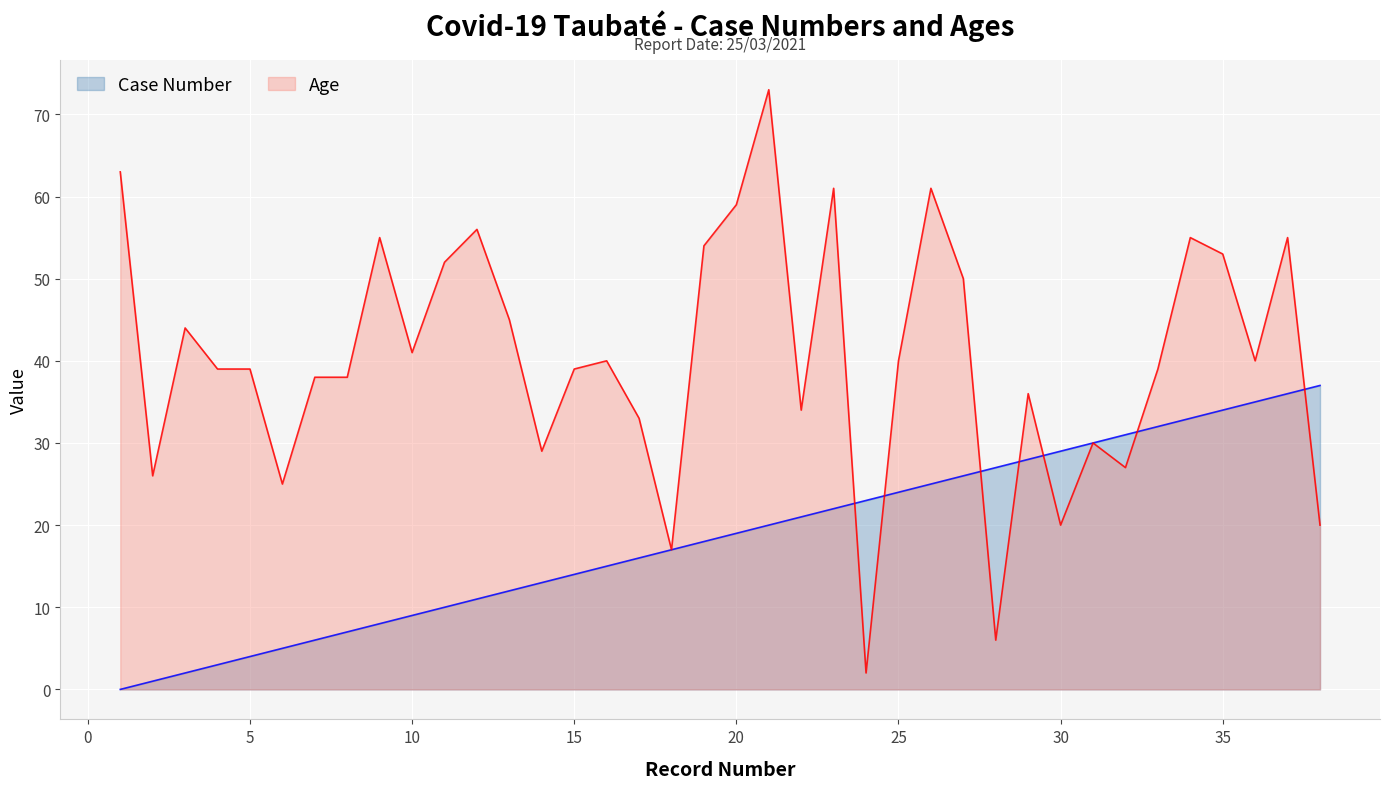

How many lines are shown in the chart?

2